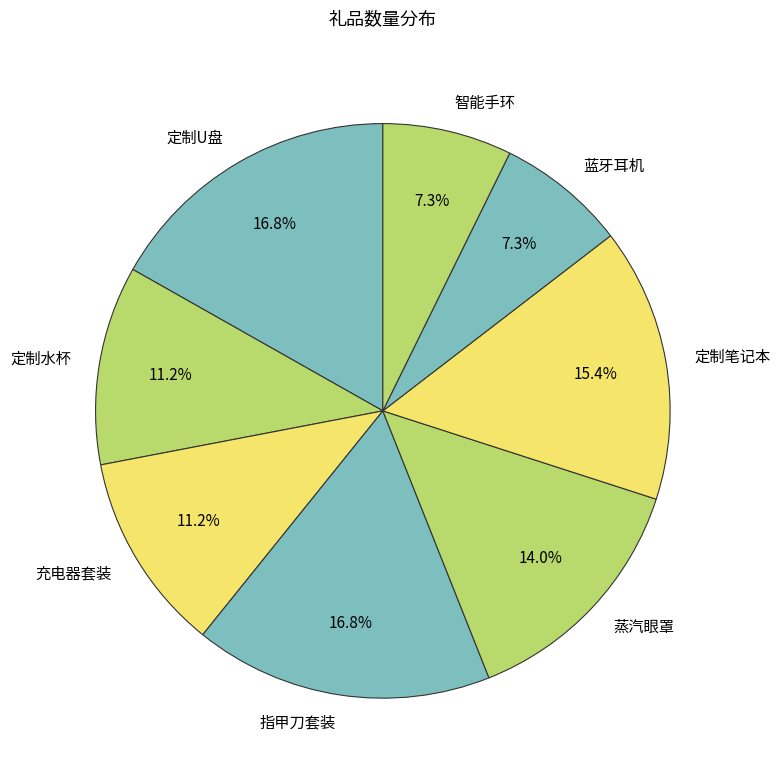

How much of the chart is everything except 智能手环?

92.7%